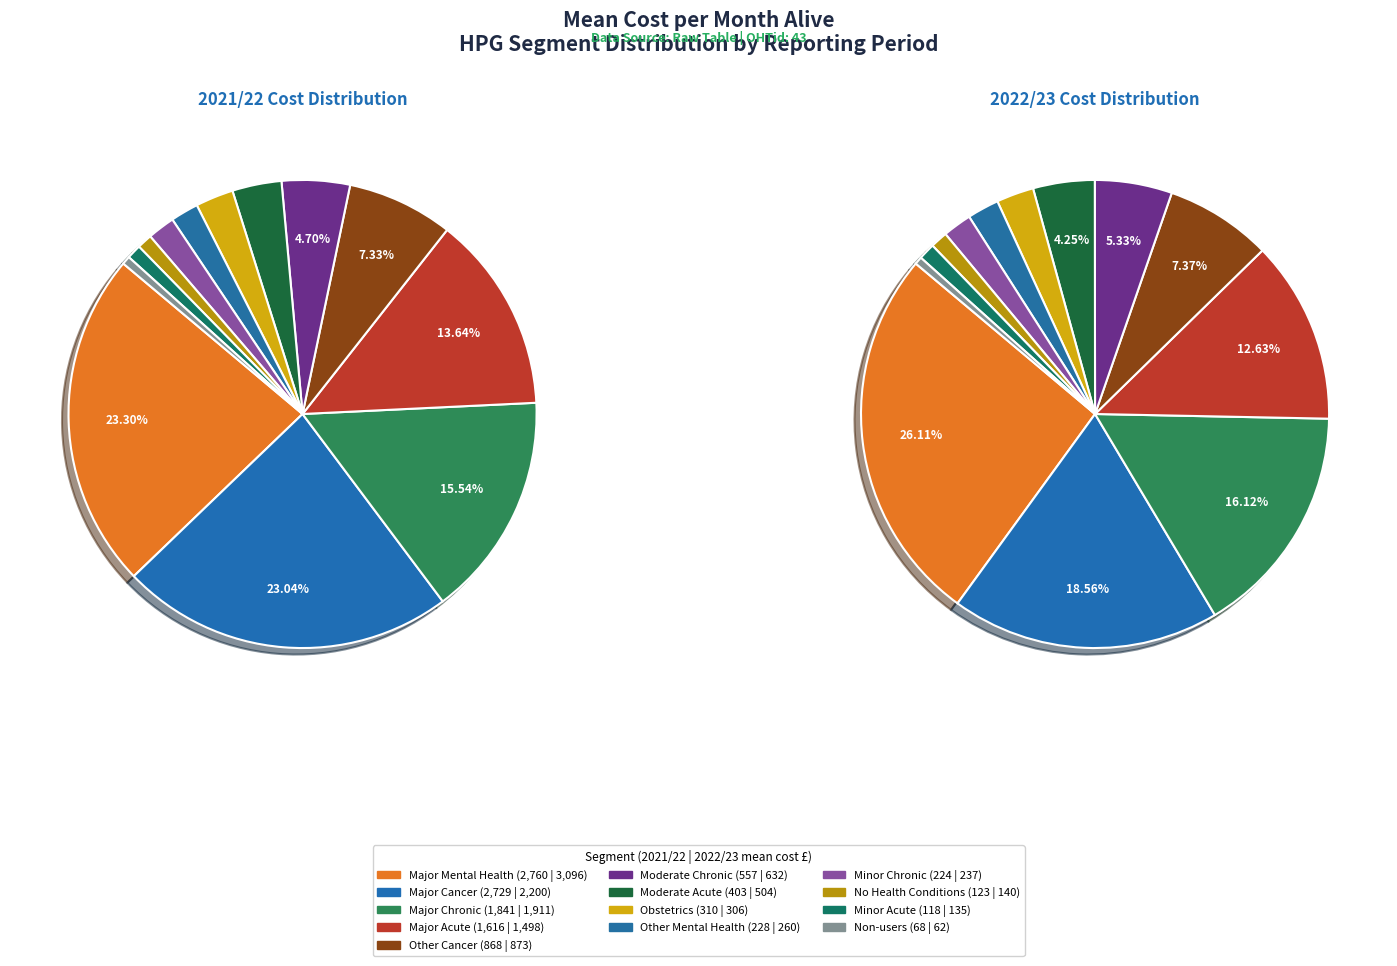

Does Minor Chronic account for over 50% of the chart?

No